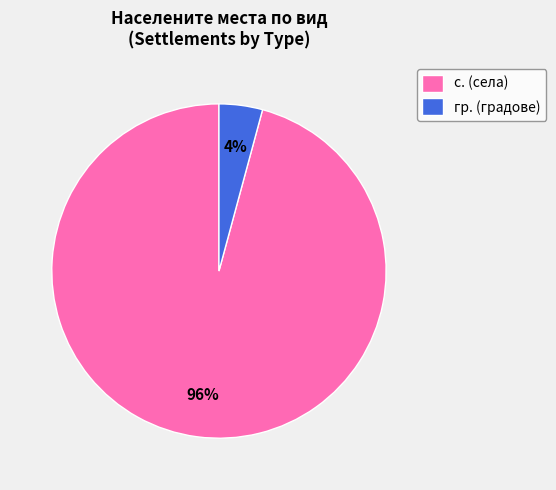

Do гр. (градове) and с. (села) together represent more than half of the pie?

Yes